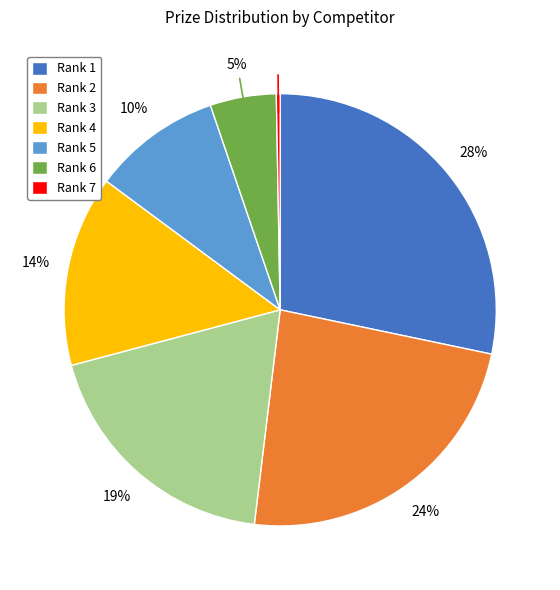

To the nearest percent, what is the difference between the Rank 7 and Rank 1 slice percentages?

28%